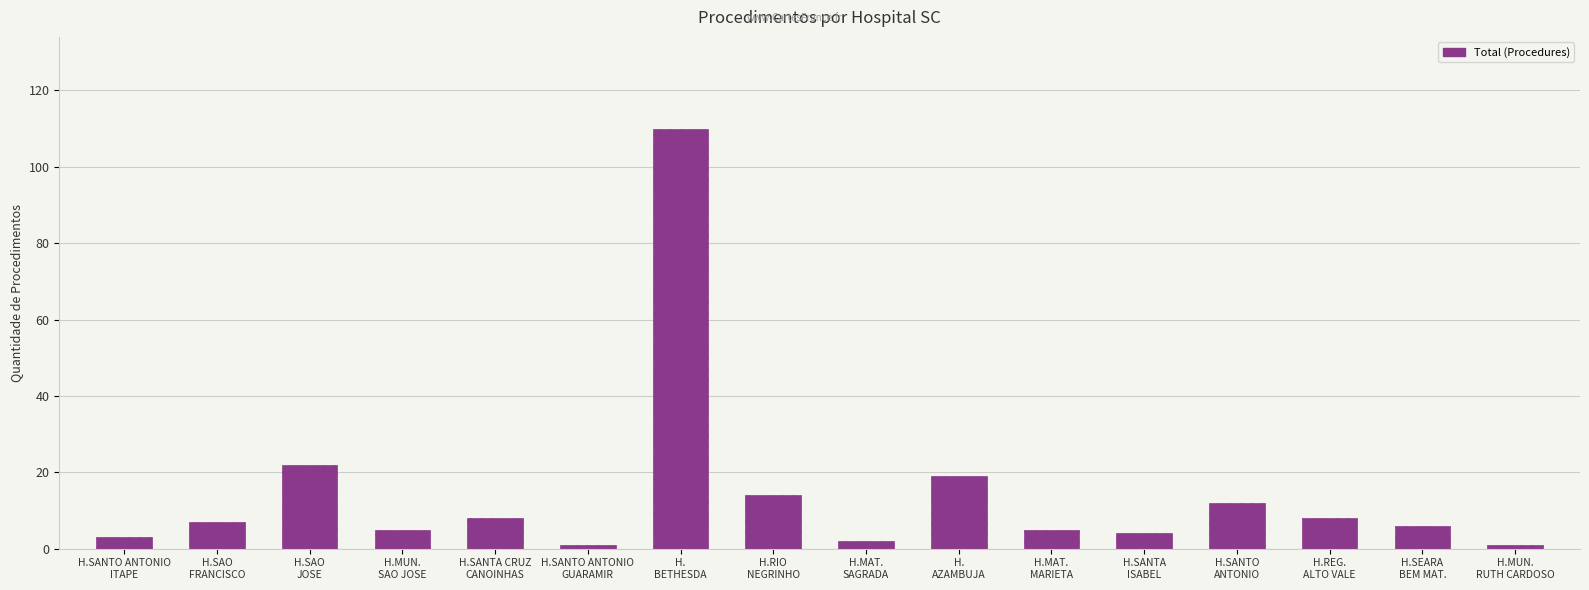

What is the value of the 10th bar from the left?

19